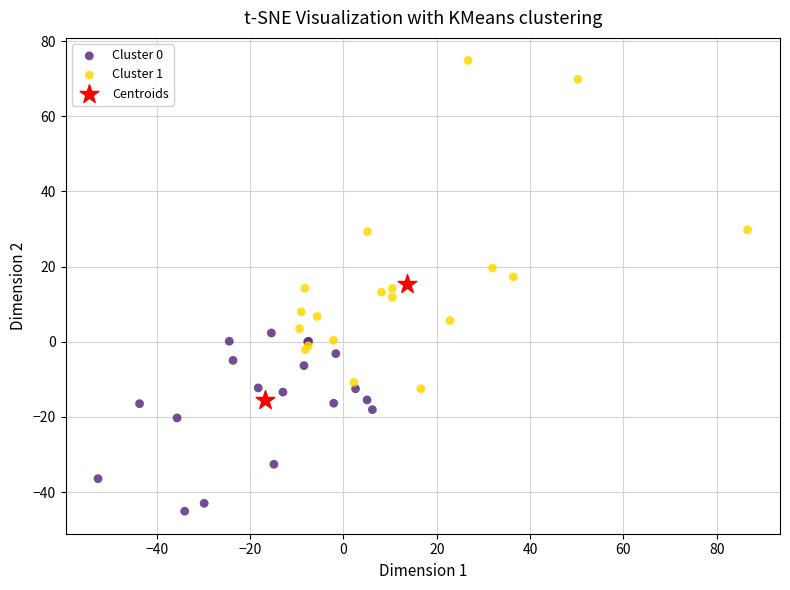

Which series has the widest spread of Y values?

Cluster 1